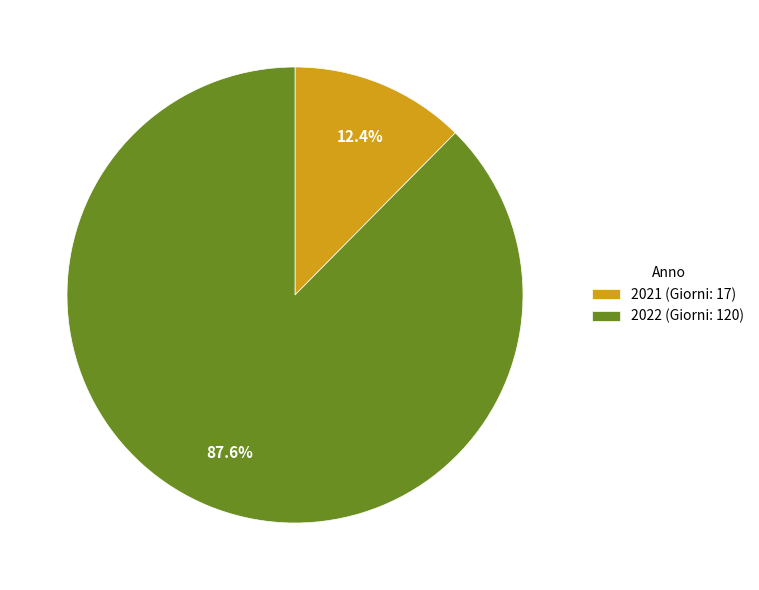

What percentage is the 2021 slice, to the nearest percent?

12%